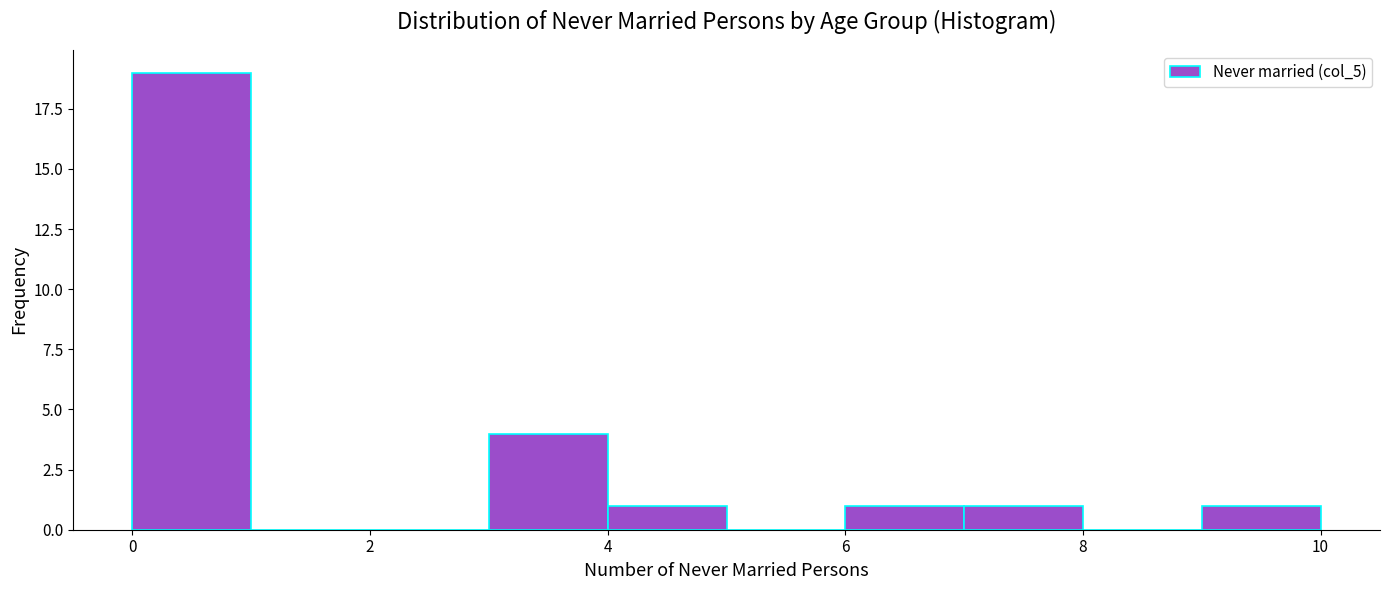

What is the height of the bar covering 0 to 1 on the x-axis? The values are not printed on the chart, so give them approximately, as read against the axis.

19